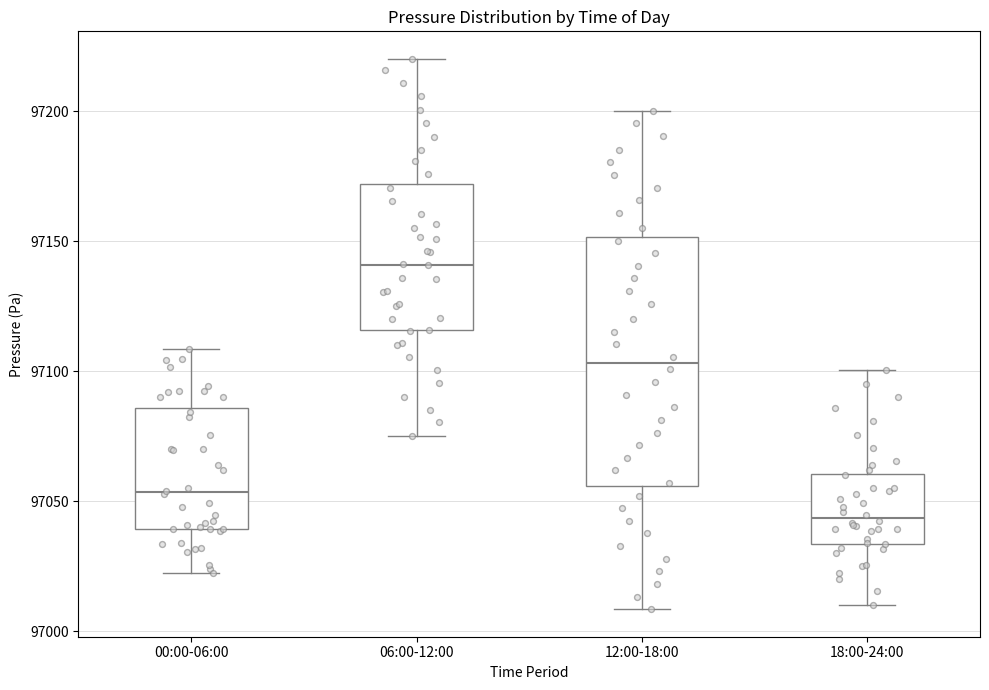

Comparing the boxes themselves (not the whiskers), which one is the tallest?

12:00-18:00